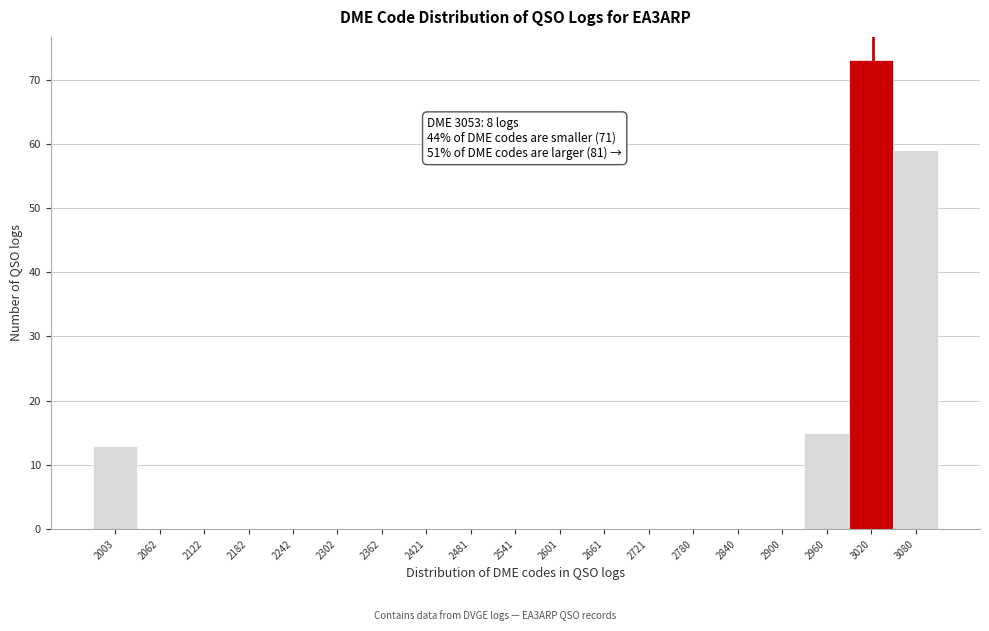

Reading left to right, what are all the values shown in this chart?

2003=13	2062=0	2122=0	2182=0	2242=0	2302=0	2362=0	2421=0	2481=0	2541=0	2601=0	2661=0	2721=0	2780=0	2840=0	2900=0	2960=15	3020=73	3080=59